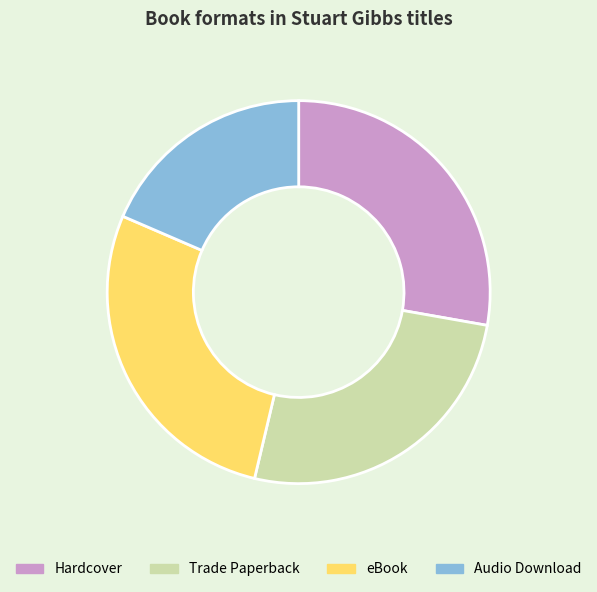

Approximately how many times larger is the value at Hardcover compared to Trade Paperback?

1.1